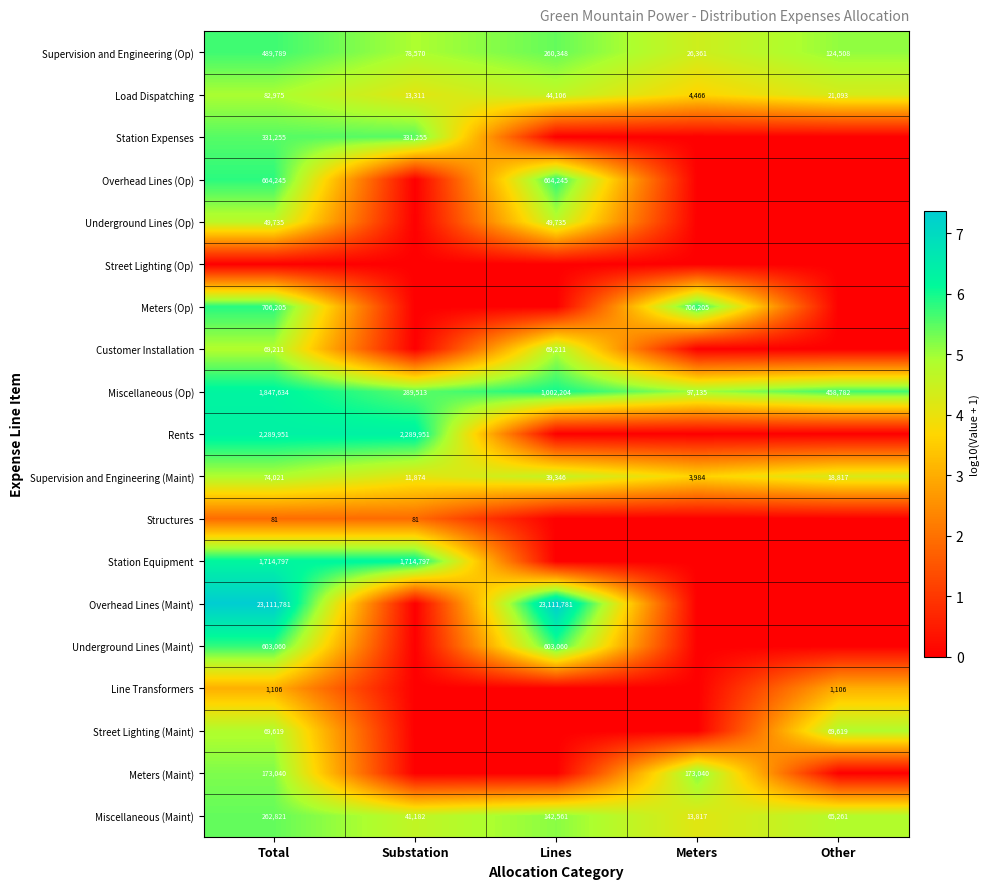

What is the difference between the second highest and second lowest values in the Miscellaneous (Maint) series?

101379